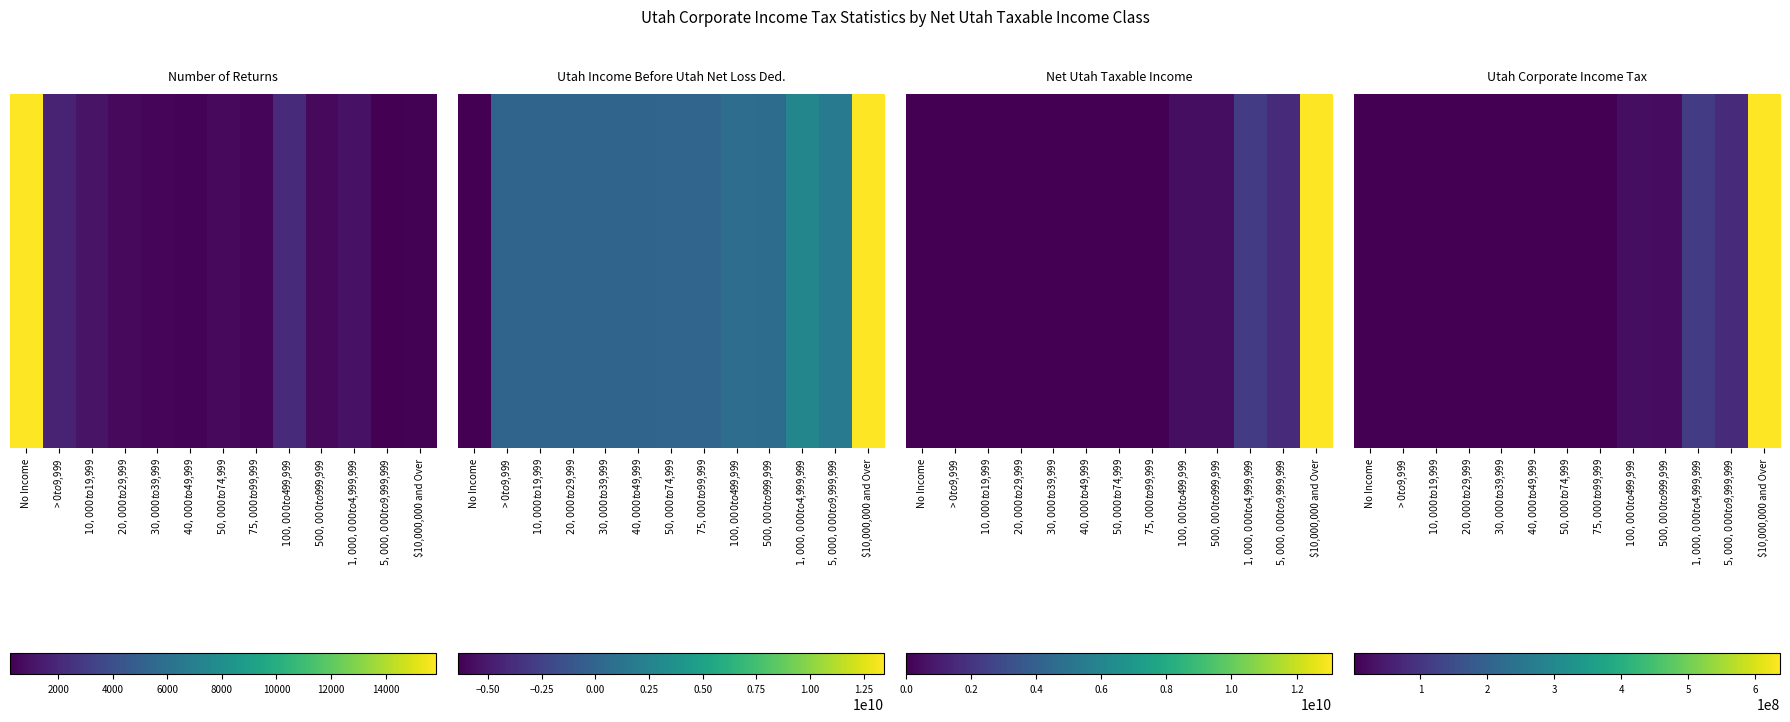

What is the smallest value displayed?

462702